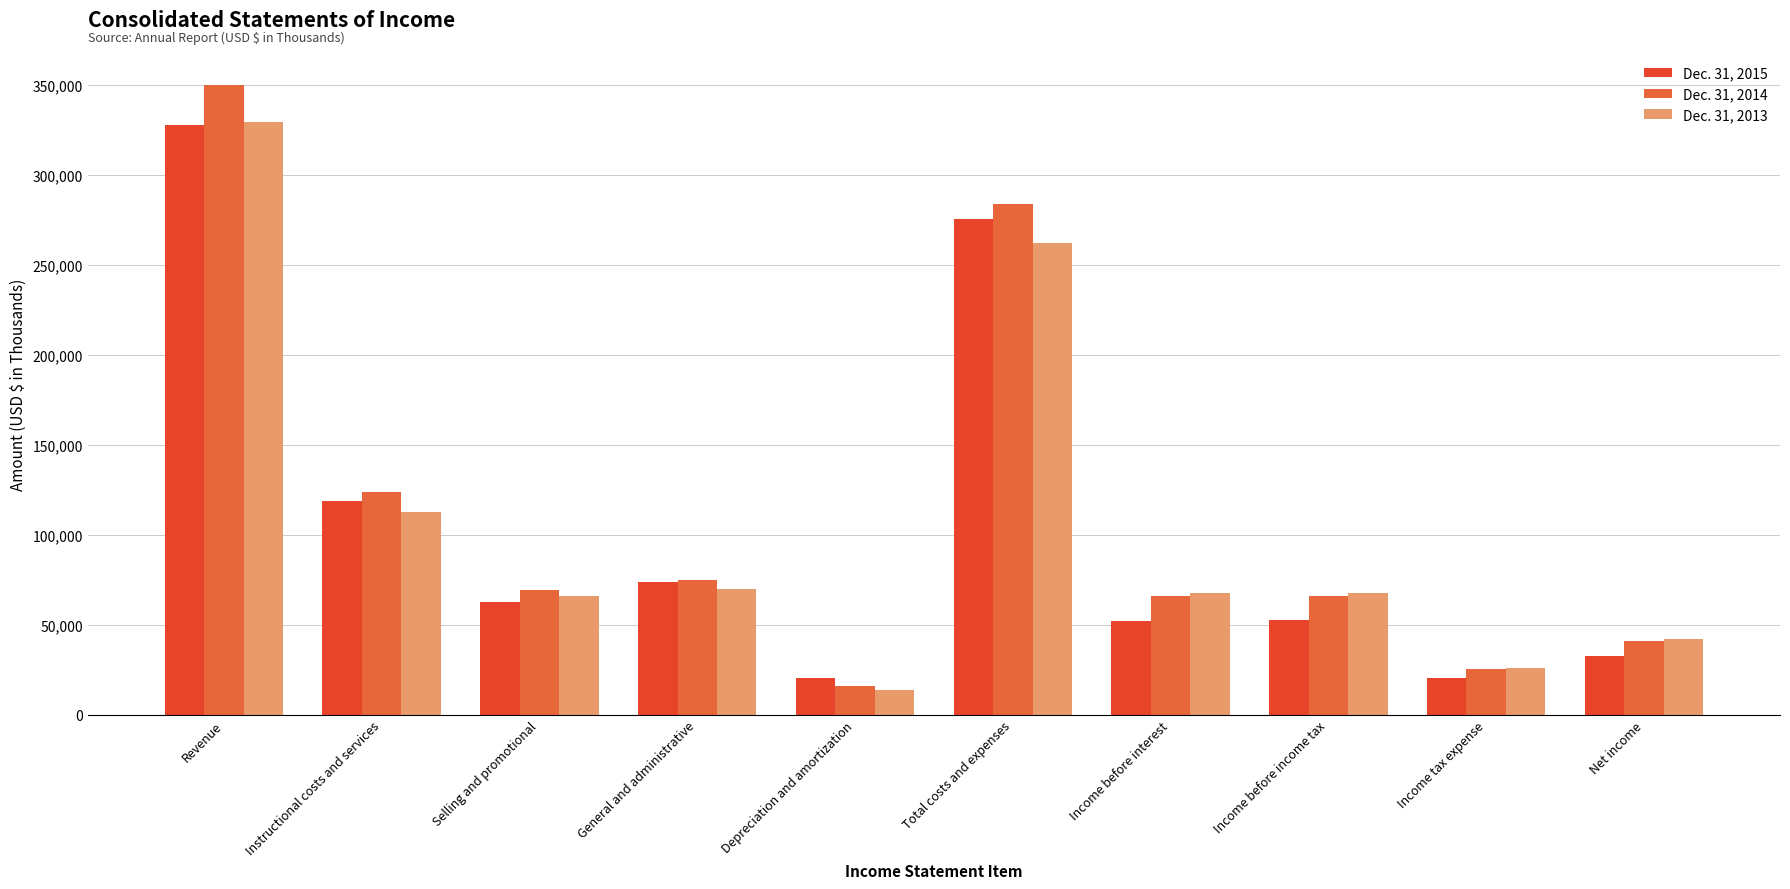

What is the difference between the Dec. 31, 2014 values at Selling and promotional and General and administrative?

5844